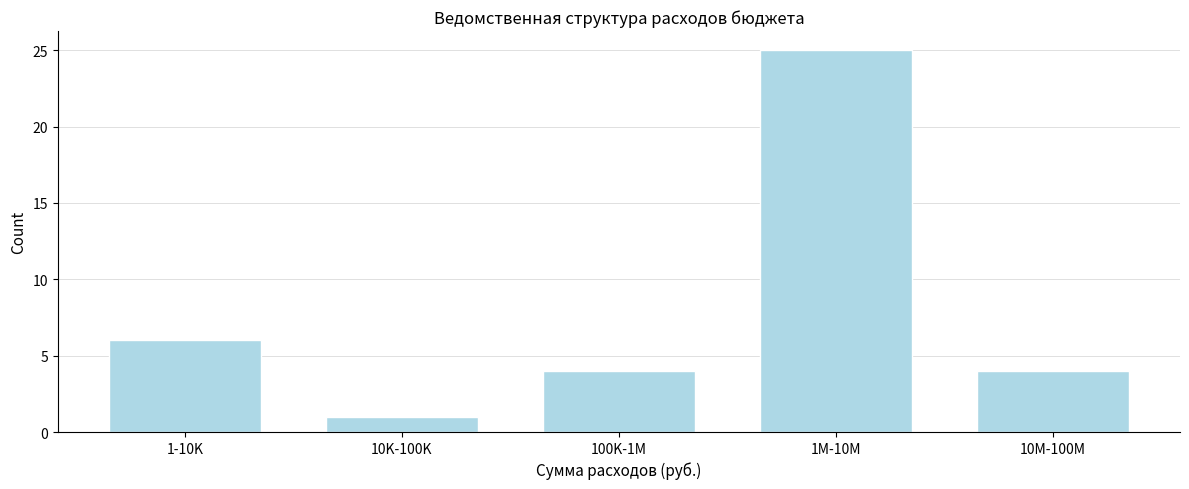

Reading left to right, extract all data points from this chart.

6	1	4	25	4